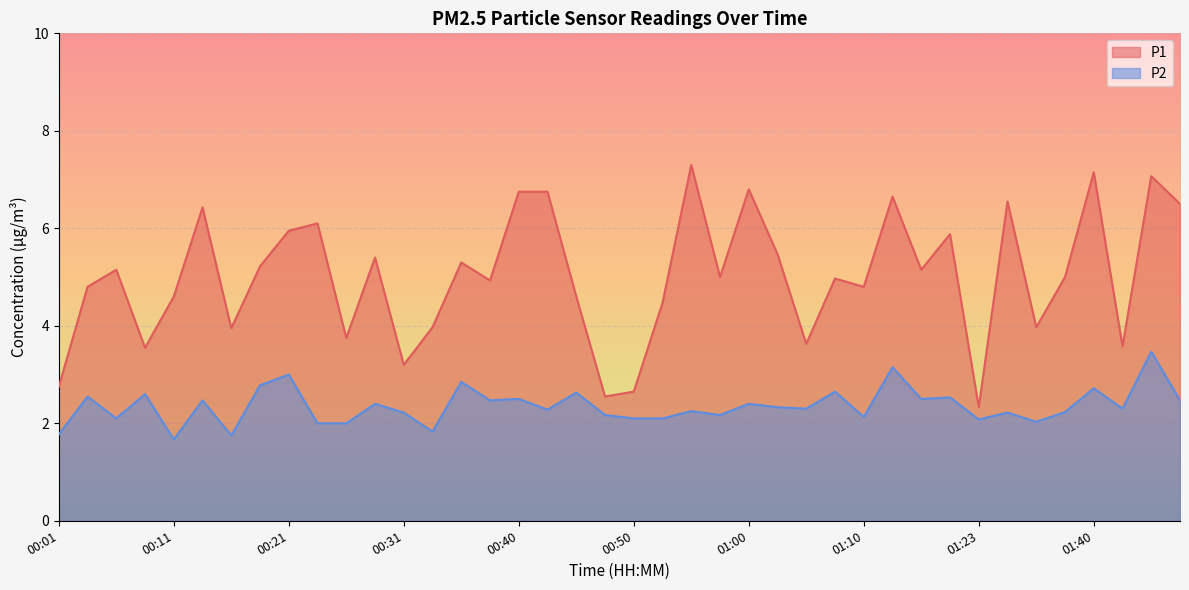

Which category has the highest value across all series?

00:55